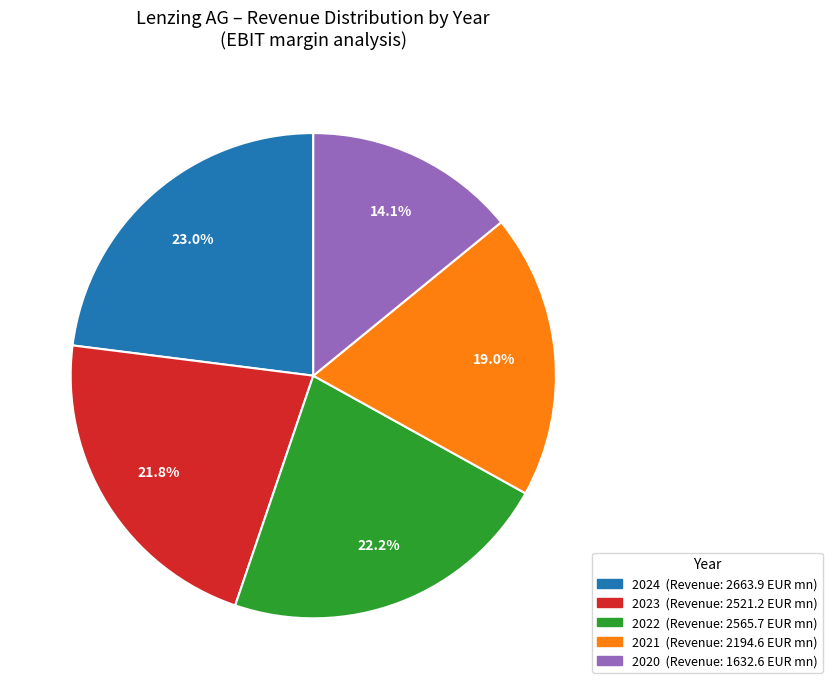

What is the ratio of the value at 2020 to the value at 2024?

0.6